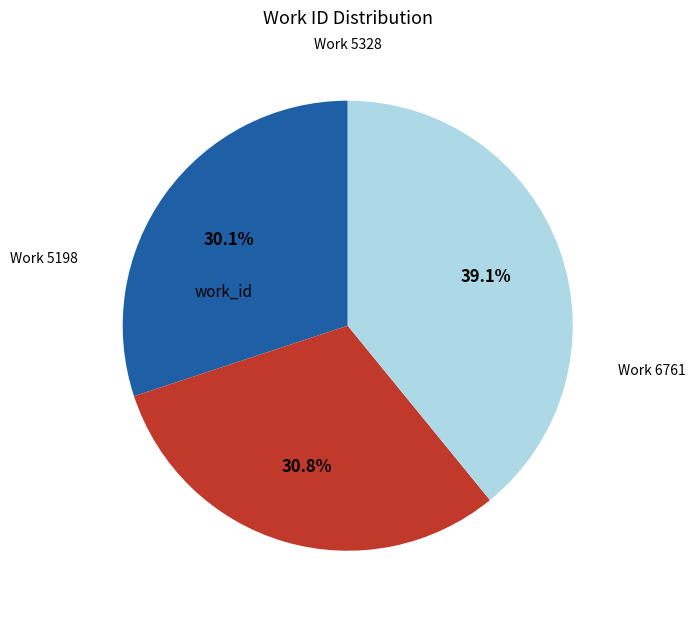

Does any single category account for the majority?

No